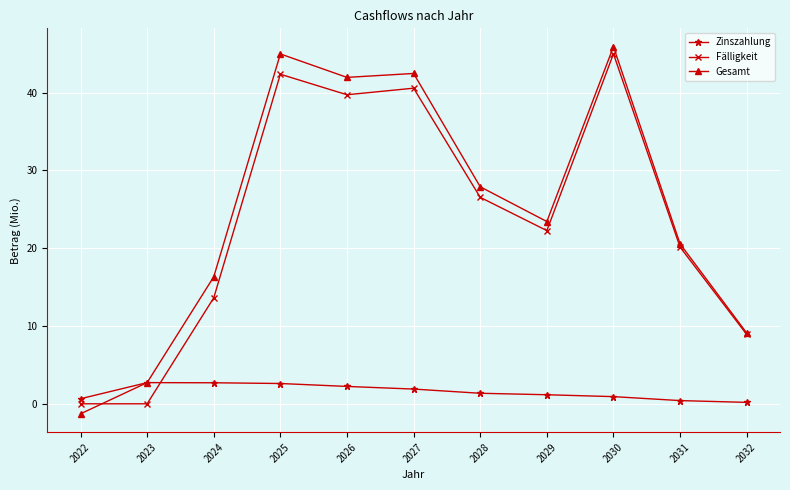

Which category has the lowest value across all series?

2022